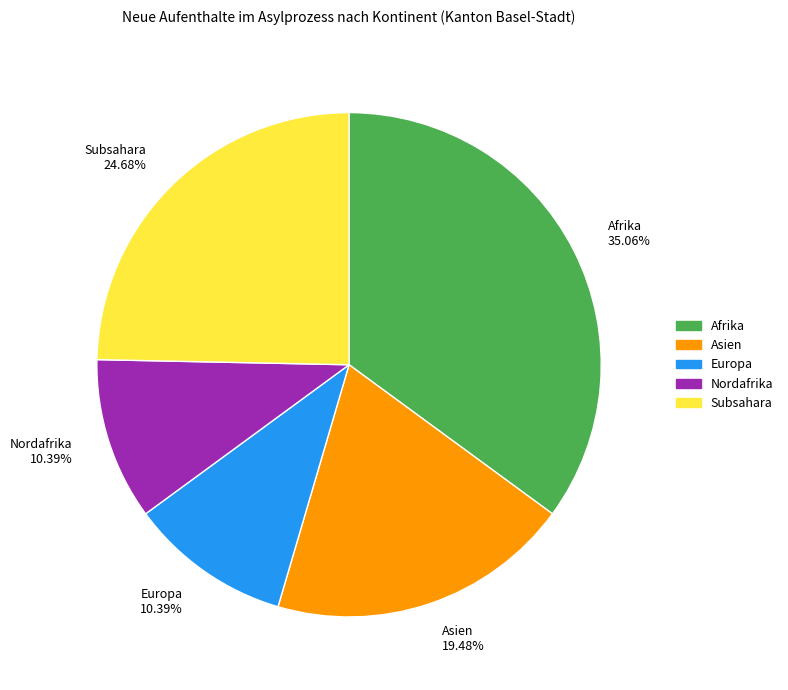

Which category has the biggest portion of the pie?

Afrika